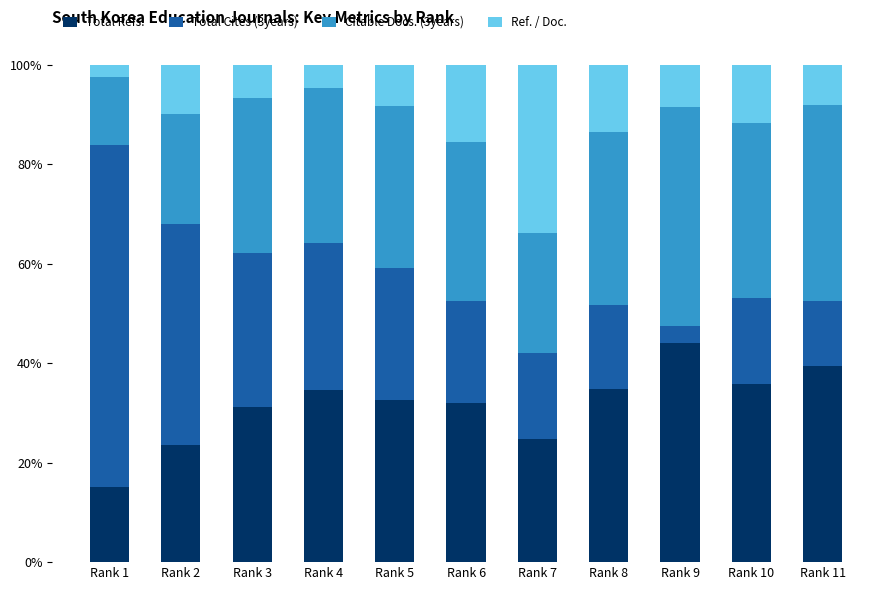

What is the difference between the maximum and second lowest values in the Total Refs. series?

20.4